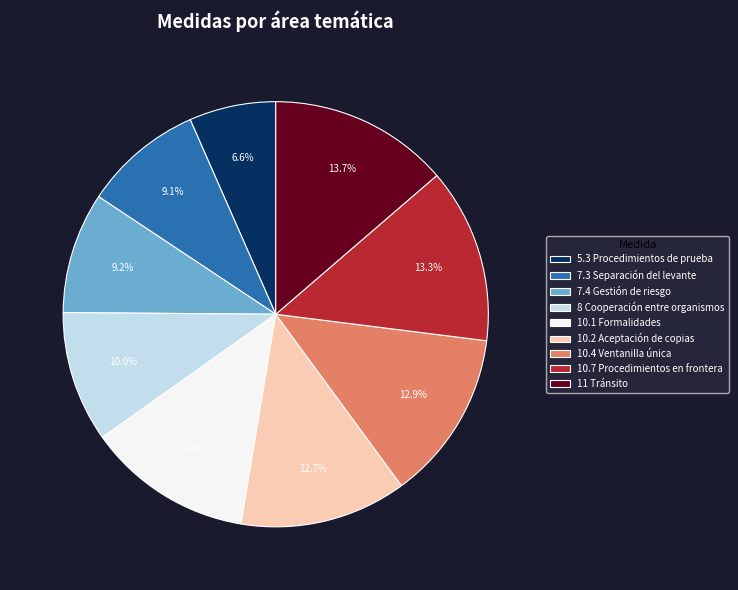

Approximately how many times larger is the value at 7.4 Gestión de riesgo compared to 11 Tránsito?

0.7